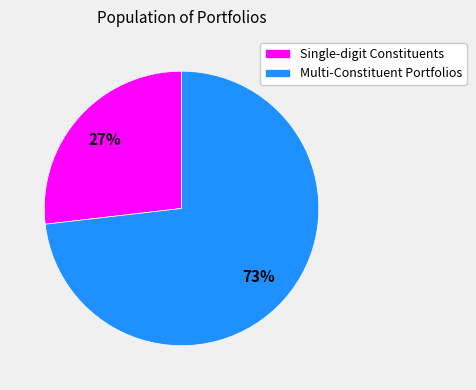

Combined, do Multi-Constituent Portfolios and Single-digit Constituents account for over 50%?

Yes